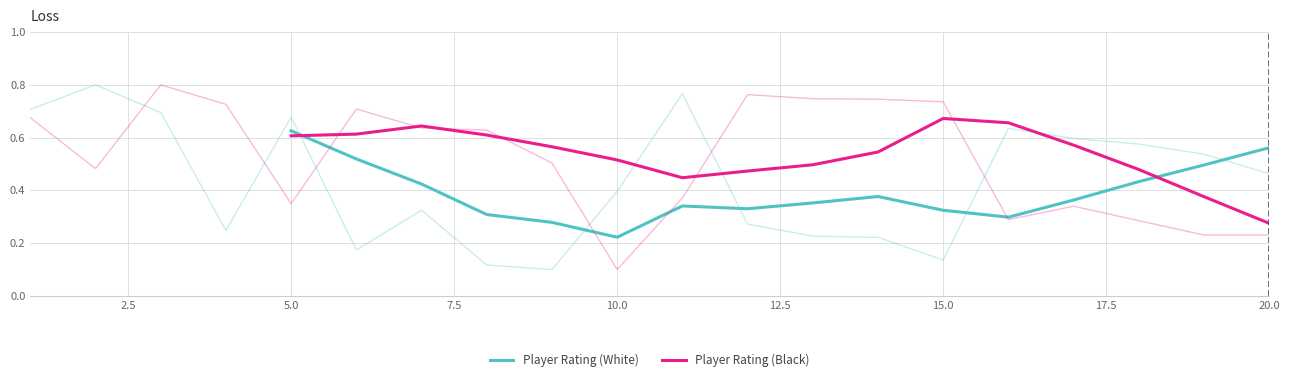

Reading right to left, extract all data points from this chart.

Player Rating (White): 0.6	0.5	0.4	0.4	0.3	0.3	0.4	0.4	0.3	0.3	0.2	0.3	0.3	0.4	0.5	0.6
Player Rating (Black): 0.3	0.4	0.5	0.6	0.7	0.7	0.5	0.5	0.5	0.4	0.5	0.6	0.6	0.6	0.6	0.6